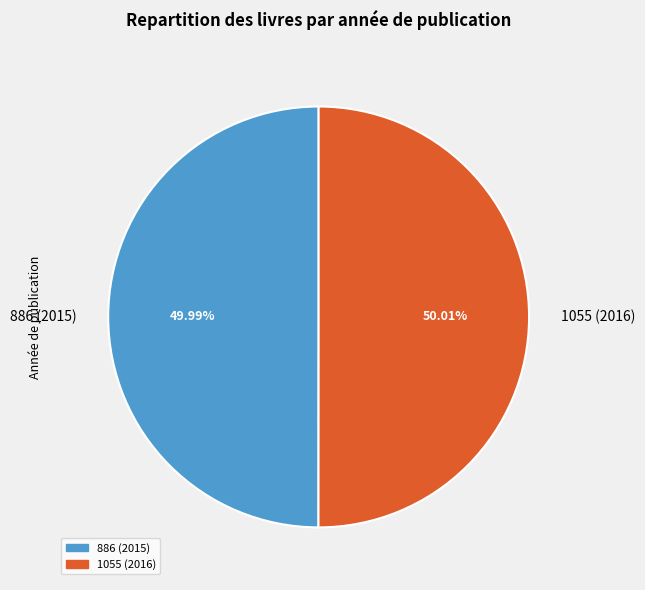

Is there any slice that represents more than half of the pie?

Yes